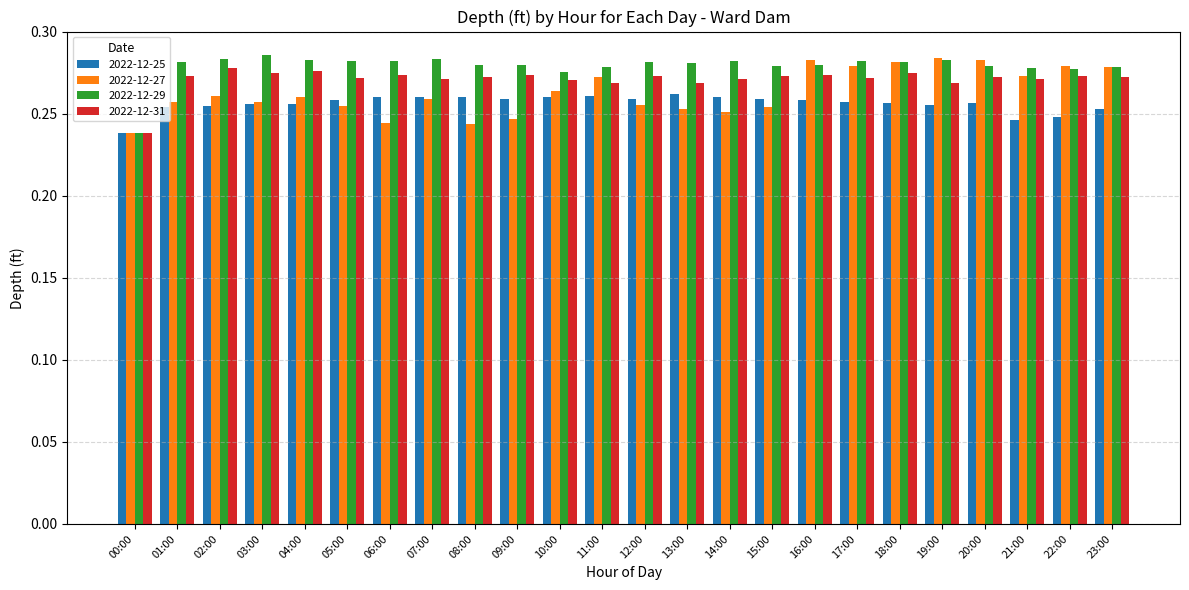

What is the sum of the 2022-12-31 values at 20:00 and 15:00?

0.5